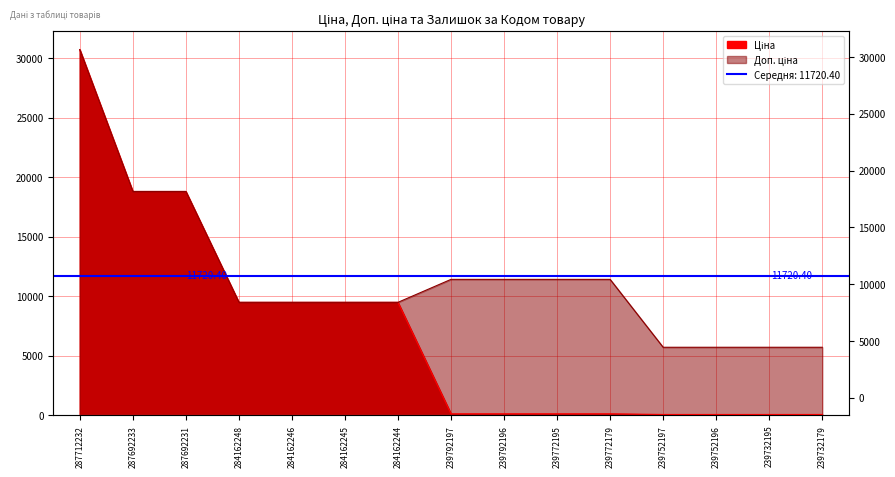

Between 239792197 and 284162246, which is larger?

284162246